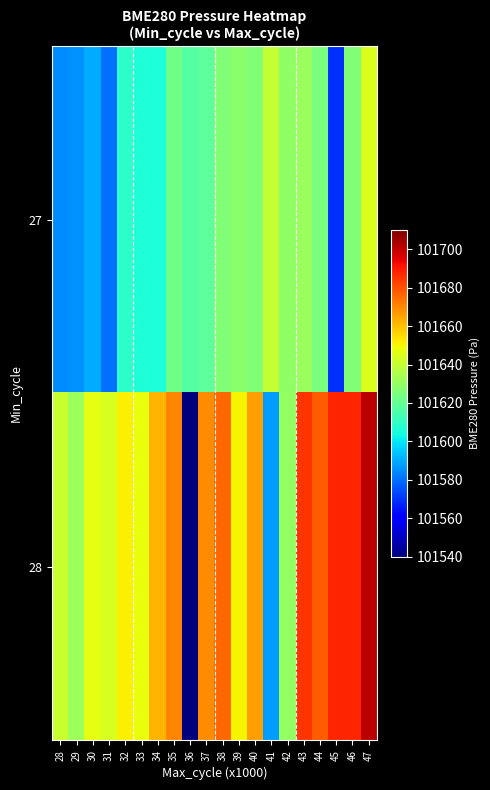

Which series changed the most between 29 and 33?

27